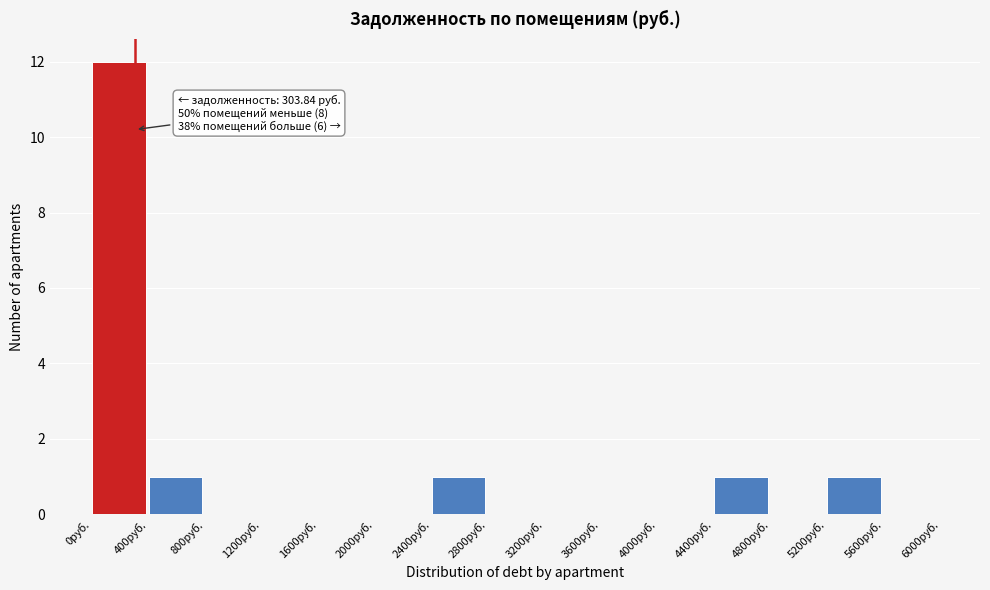

Which range on the x-axis has the tallest bar?

0 to 400